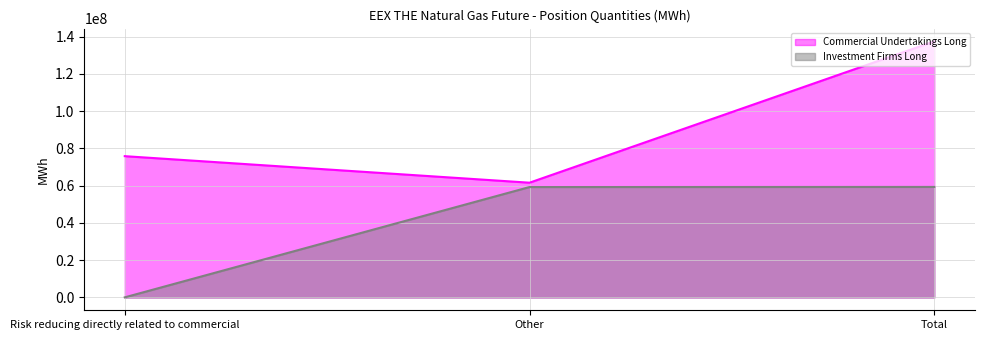

How many Commercial Undertakings Long values are between 61588930 and 137412179?

3